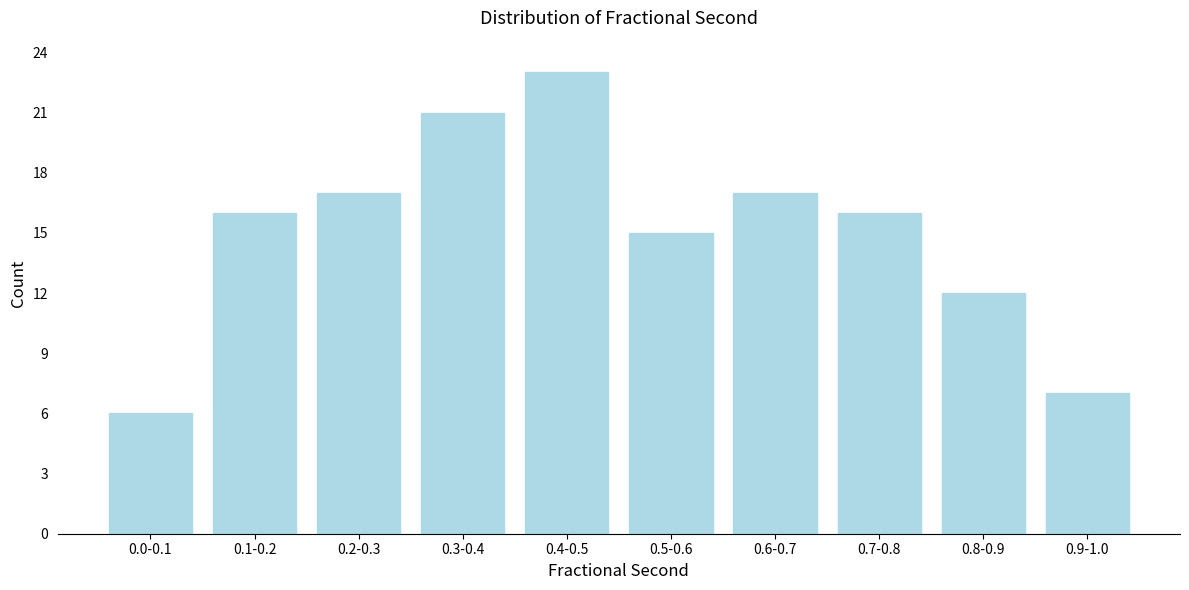

Reading left to right, transcribe all the data shown in this chart.

0.0-0.1=6	0.1-0.2=16	0.2-0.3=17	0.3-0.4=21	0.4-0.5=23	0.5-0.6=15	0.6-0.7=17	0.7-0.8=16	0.8-0.9=12	0.9-1.0=7